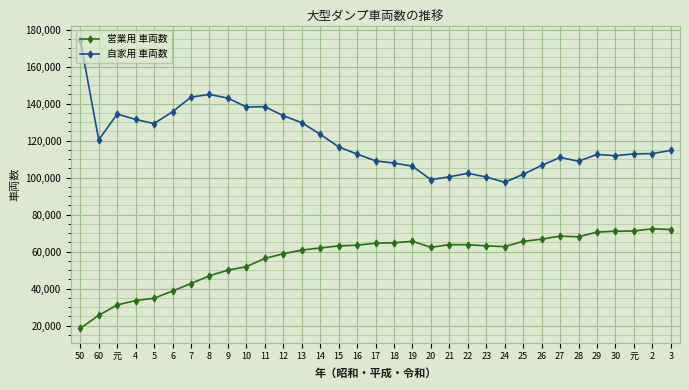

In 営業用 車両数, how many points are higher than both neighbors (excluding endpoints)?

4